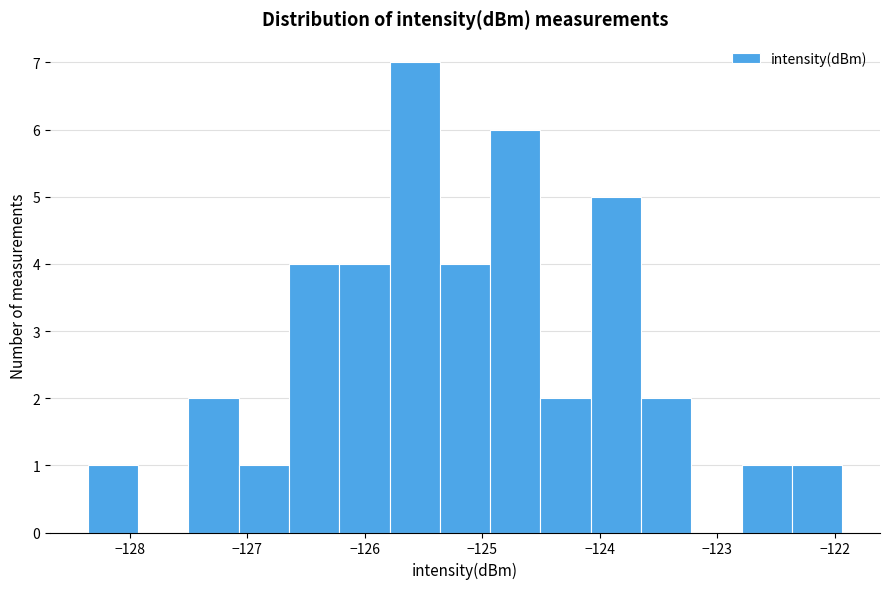

Reading left to right, transcribe this chart: for each bar, give the range it covers on the x-axis and its height. Neither the bar edges nor the heights are printed on the chart, so give them approximately, as read against the axes.

-128.4 to -127.9: 1
-127.9 to -127.5: 0
-127.5 to -127.1: 2
-127.1 to -126.6: 1
-126.6 to -126.2: 4
-126.2 to -125.8: 4
-125.8 to -125.4: 7
-125.4 to -124.9: 4
-124.9 to -124.5: 6
-124.5 to -124.1: 2
-124.1 to -123.6: 5
-123.6 to -123.2: 2
-123.2 to -122.8: 0
-122.8 to -122.4: 1
-122.4 to -121.9: 1